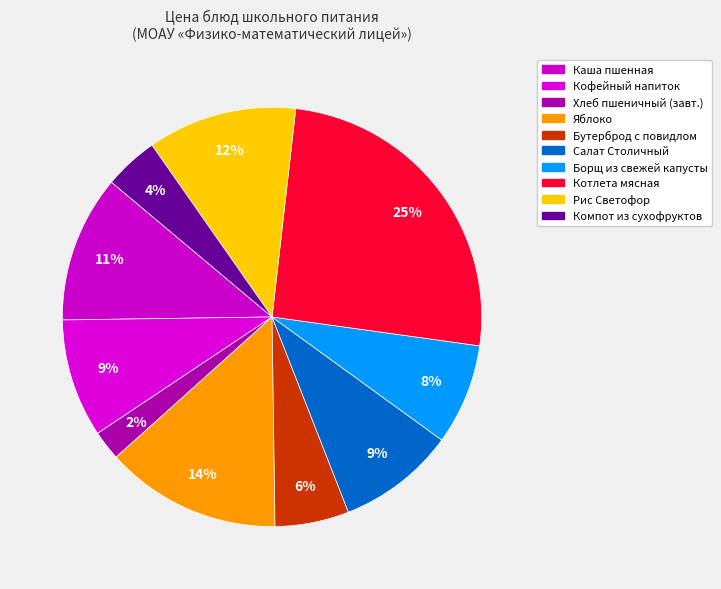

How many slices are in this pie chart?

10